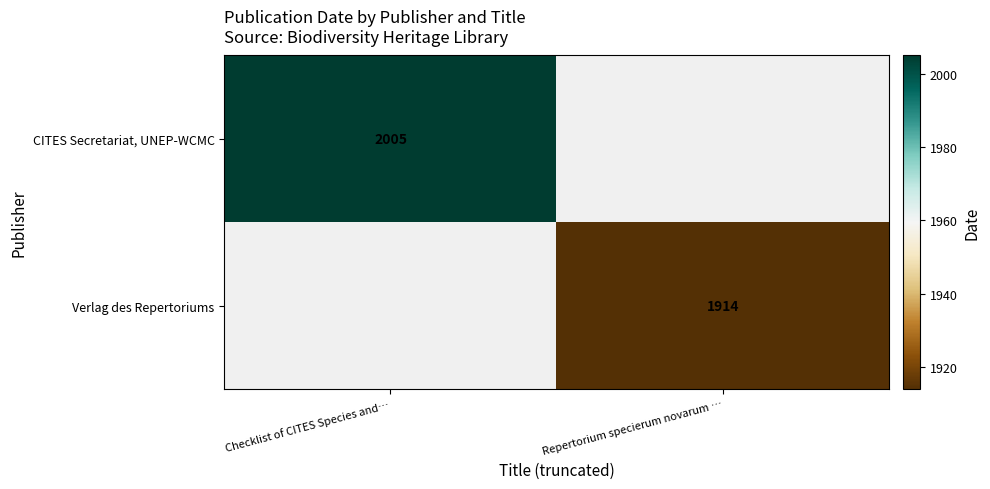

True or false: Verlag des Repertoriums has a value of 1914 at Repertorium specierum novarum ….

True